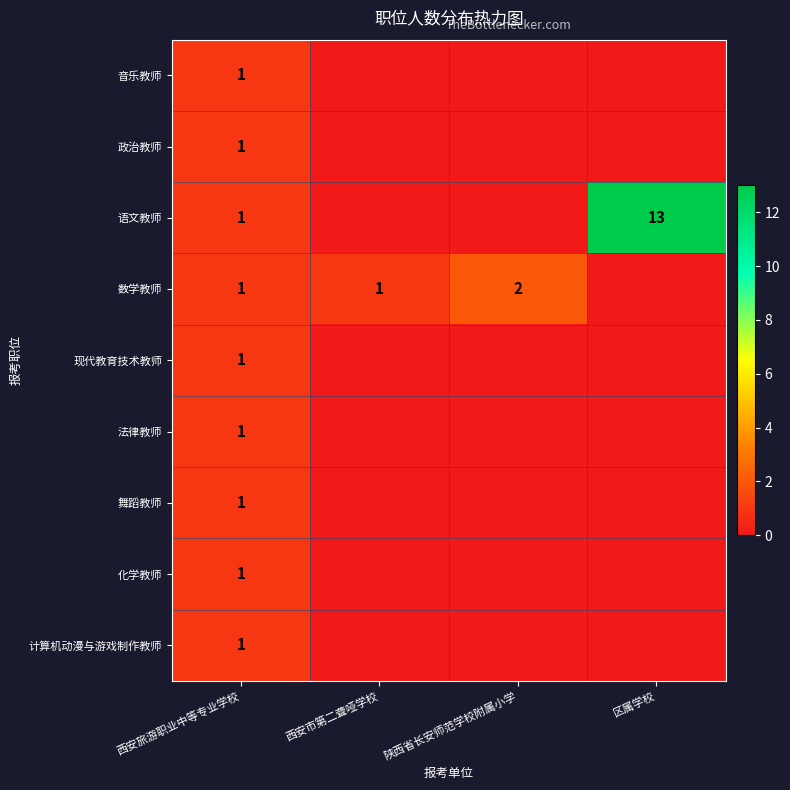

At which category does the chart reach its peak across all series?

区属学校